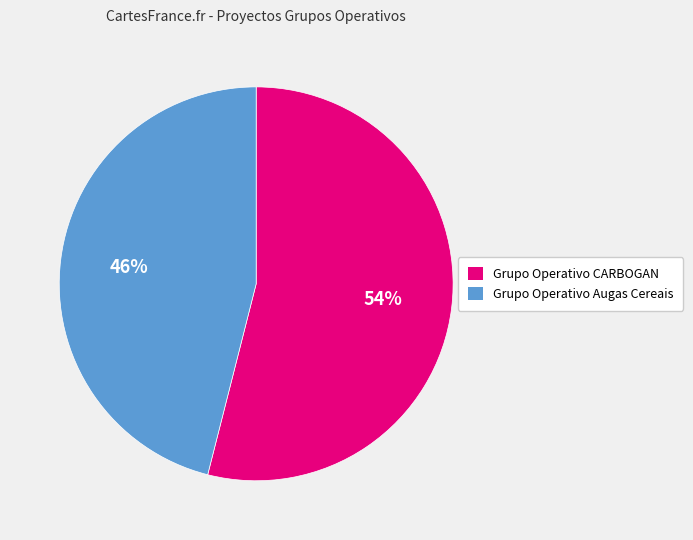

Does Grupo Operativo CARBOGAN account for over 50% of the chart?

Yes